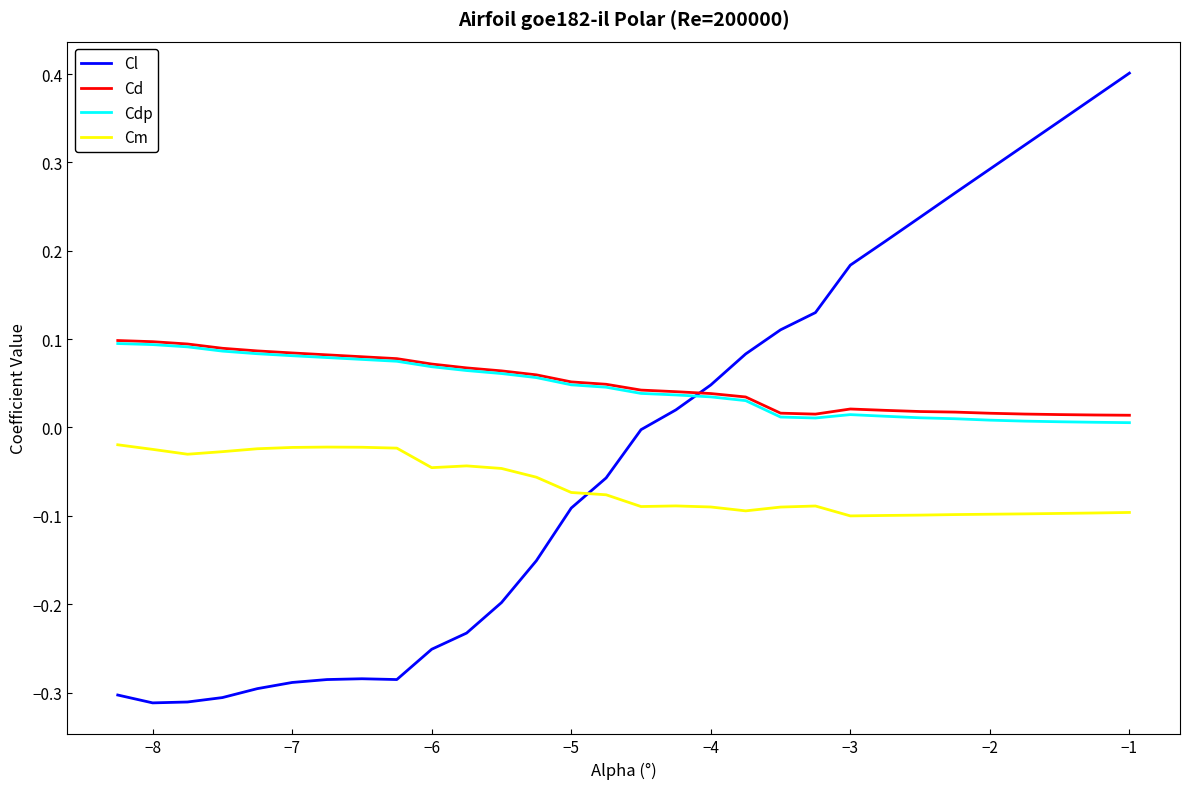

Count the number of data series in this chart.

4